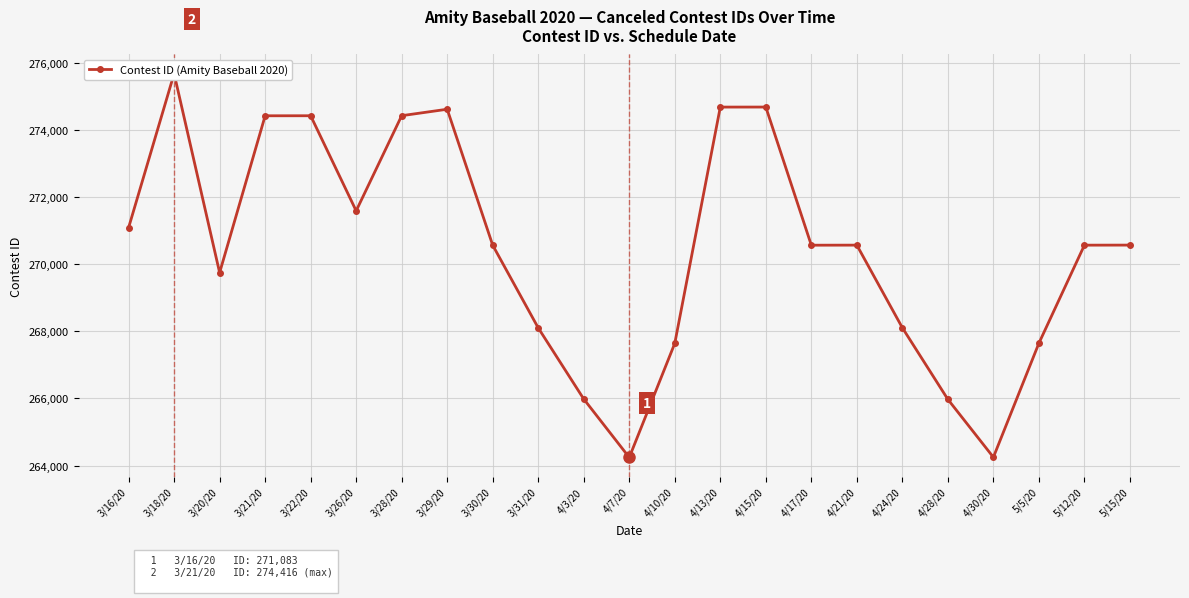

What is the approximate value at 3/21/20, to the nearest 100?

274400